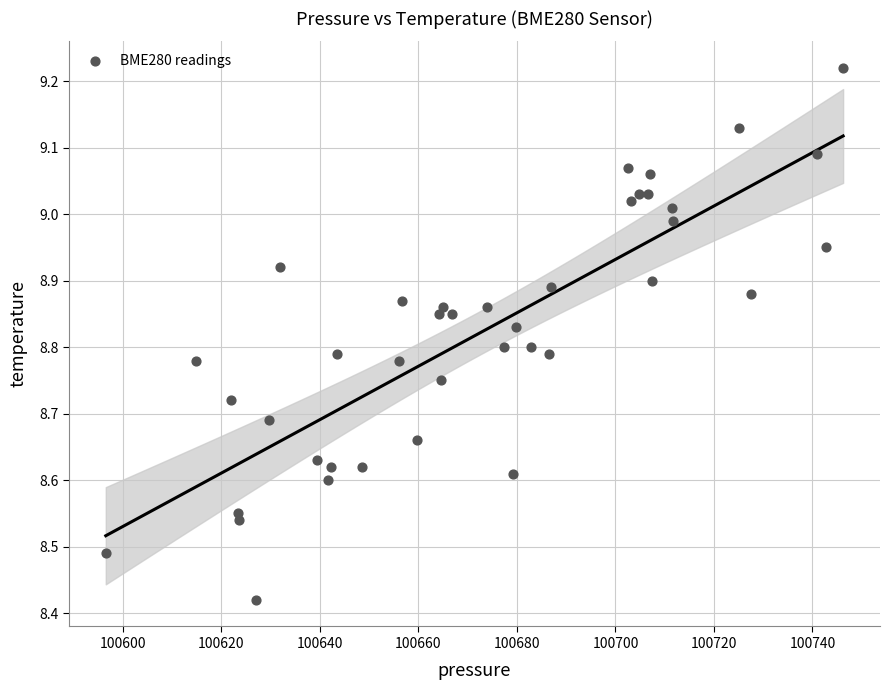

What is the range of X values (max minus min)?

149.7